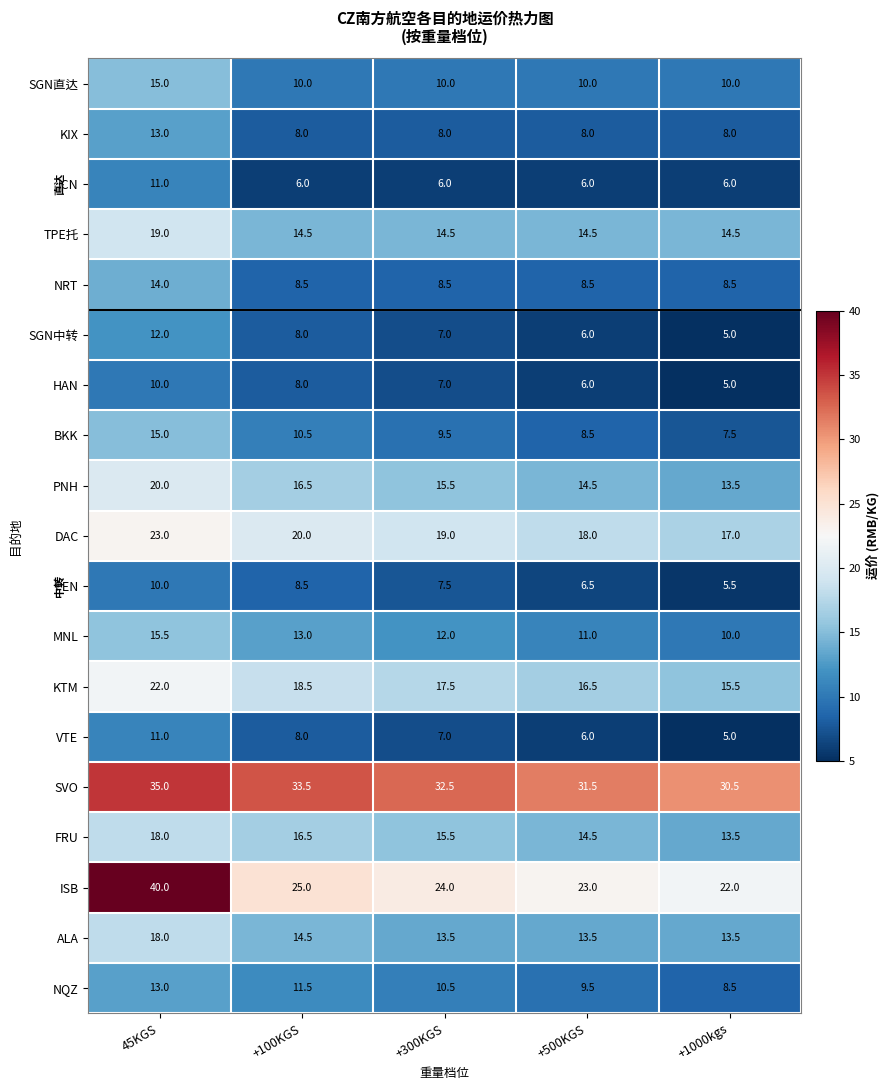

Which series has the largest range (max minus min)?

ISB